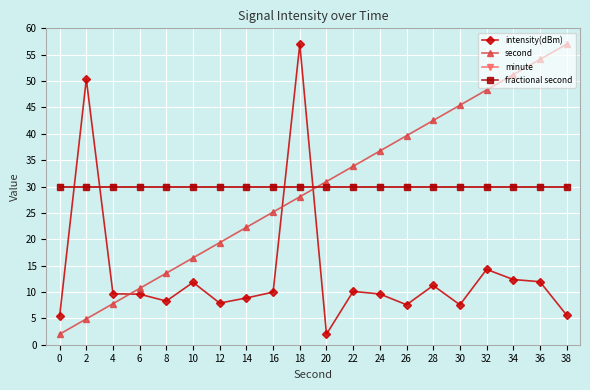

Is this an area chart (filled region under the line)?

No